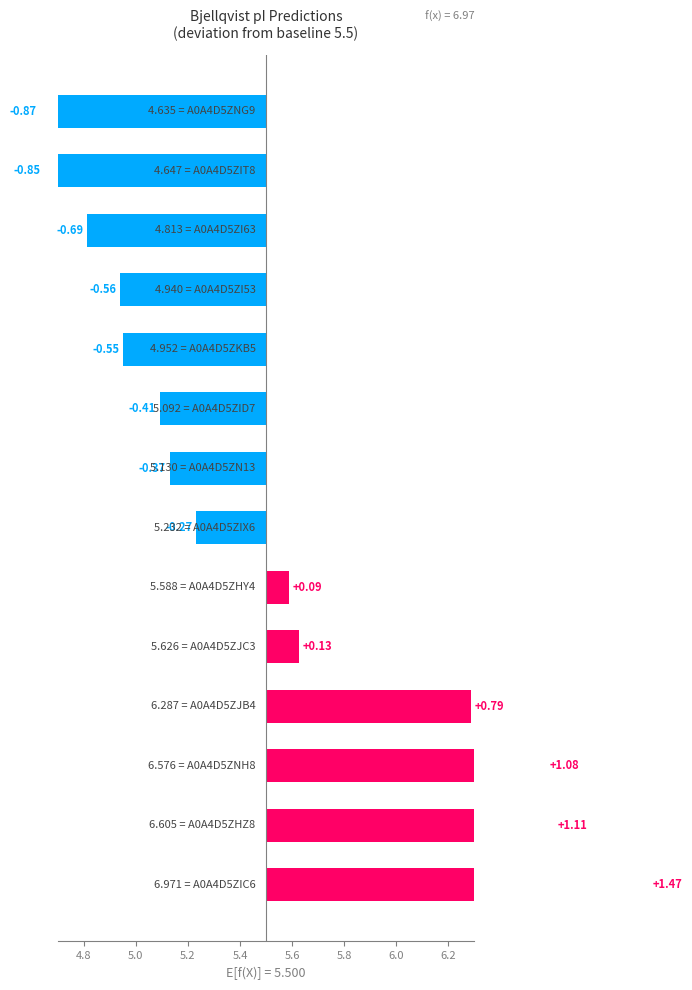

Reading left to right, what are all the values shown in this chart?

1.5	1.1	1.1	0.8	0.1	0.1	-0.3	-0.4	-0.4	-0.5	-0.6	-0.7	-0.9	-0.9